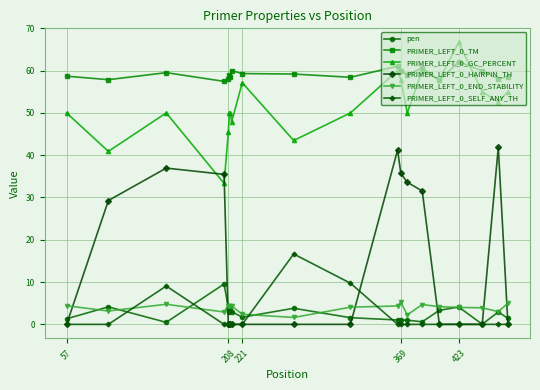

What is the value of the PRIMER_LEFT_0_GC_PERCENT point at the 19th from the left?

52.6